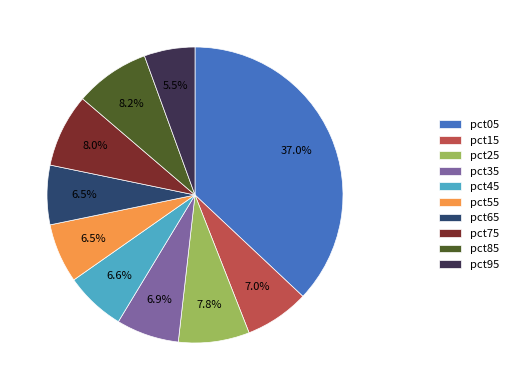

How many slices are in this pie chart?

10